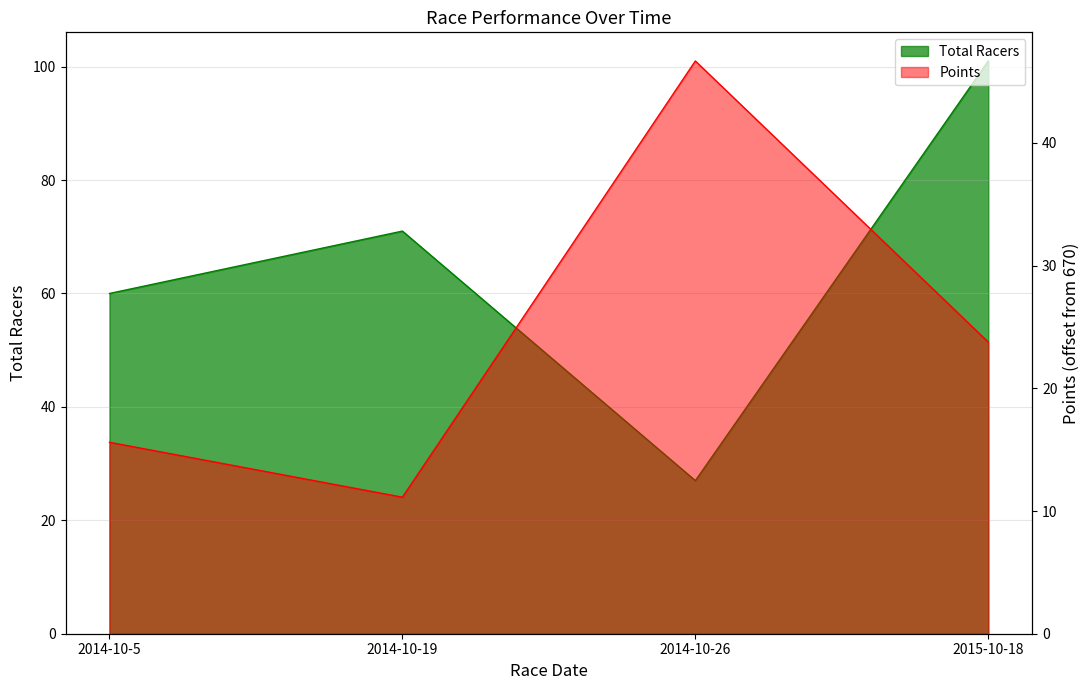

What is the value of the Points point at the 4th from the left?

23.8